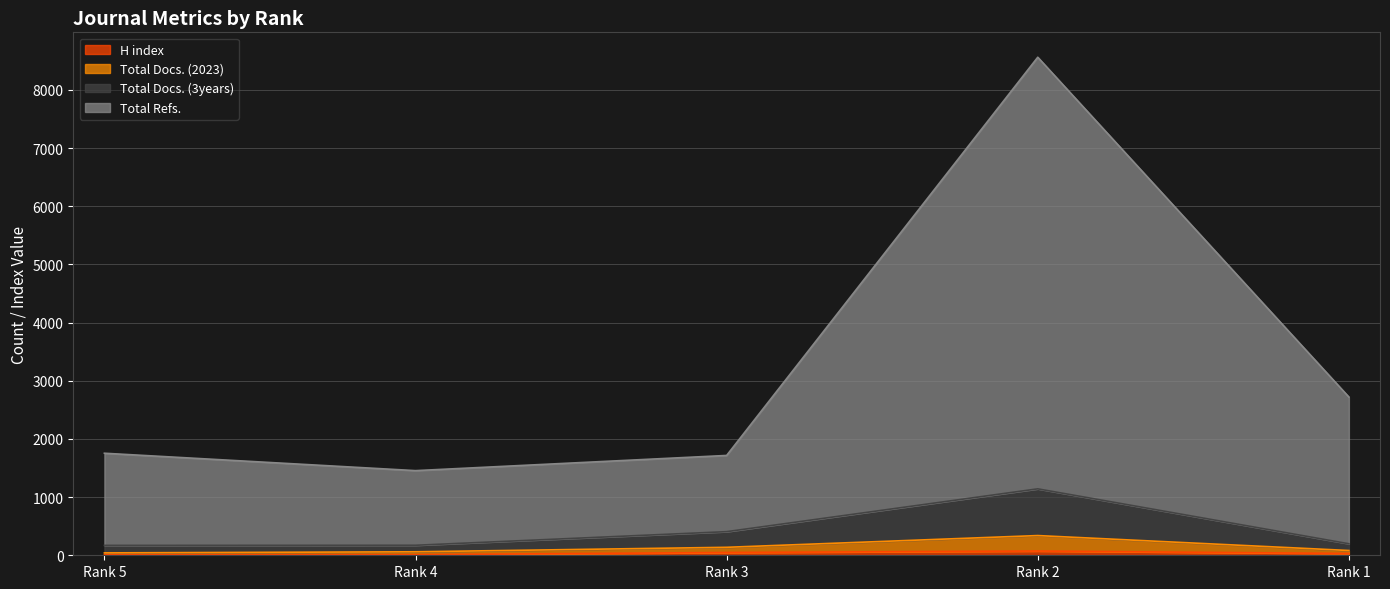

Does the chart display data point markers on the line(s)?

No